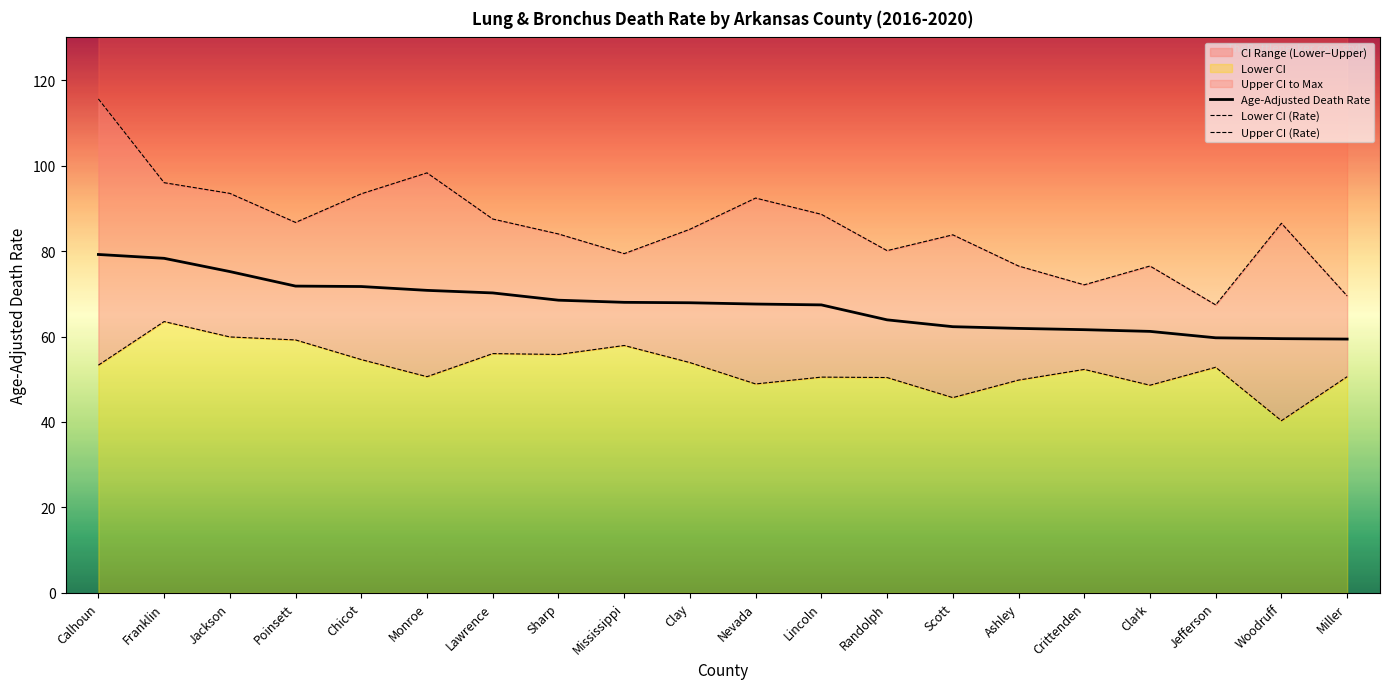

Between Calhoun and Chicot, which series saw the biggest shift?

Upper CI (Rate)